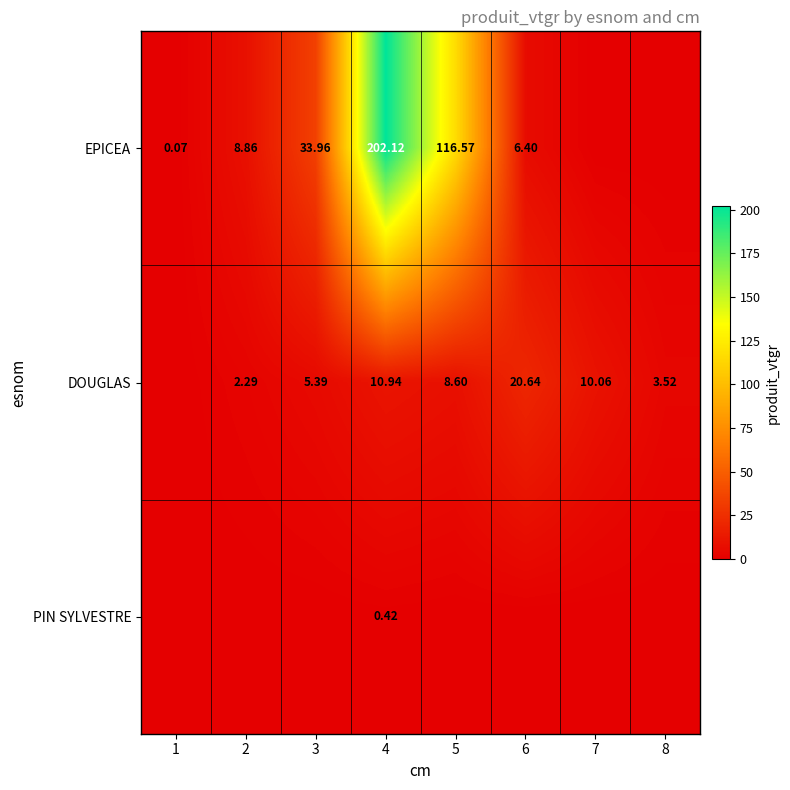

At which category is the sum across all series the highest?

4